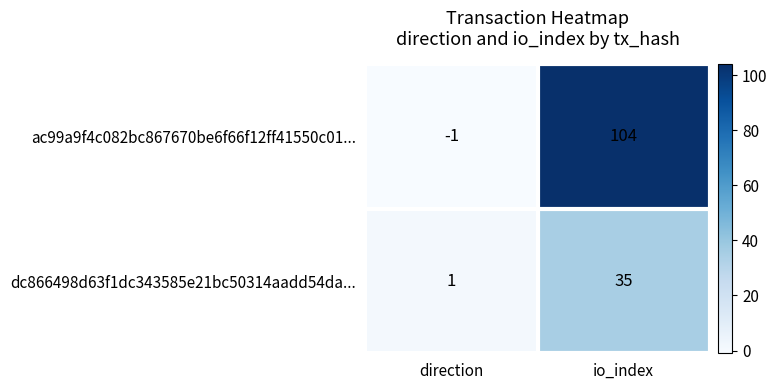

True or false: ac99a9f4c082bc867670be6f66f12ff41550c01... has a value of -1 at direction.

True